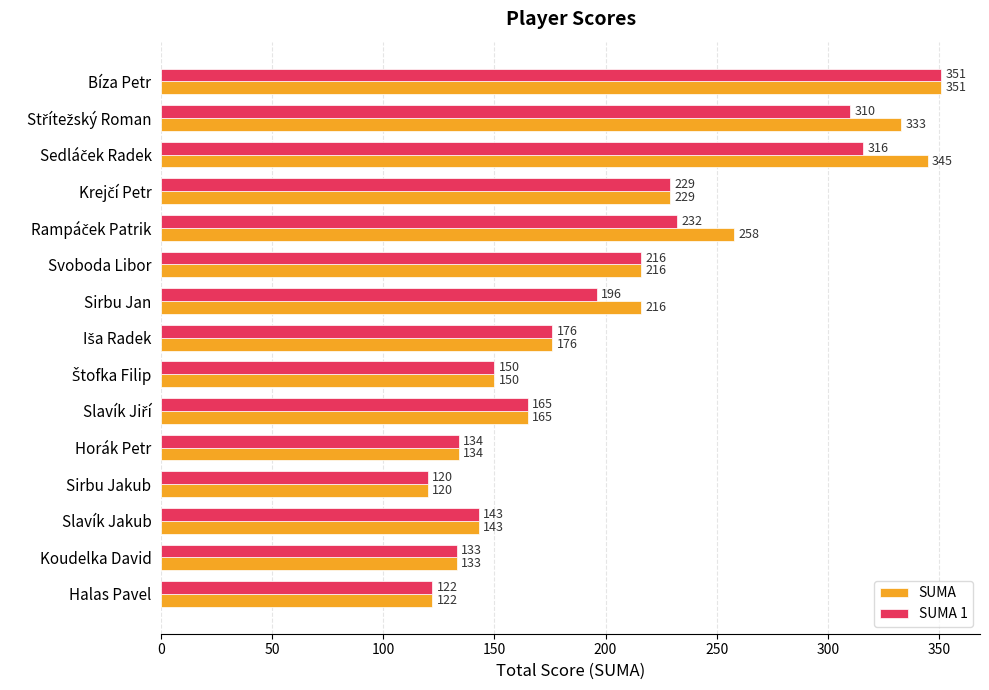

The value of SUMA 1 at Svoboda Libor is 216. True or false?

True